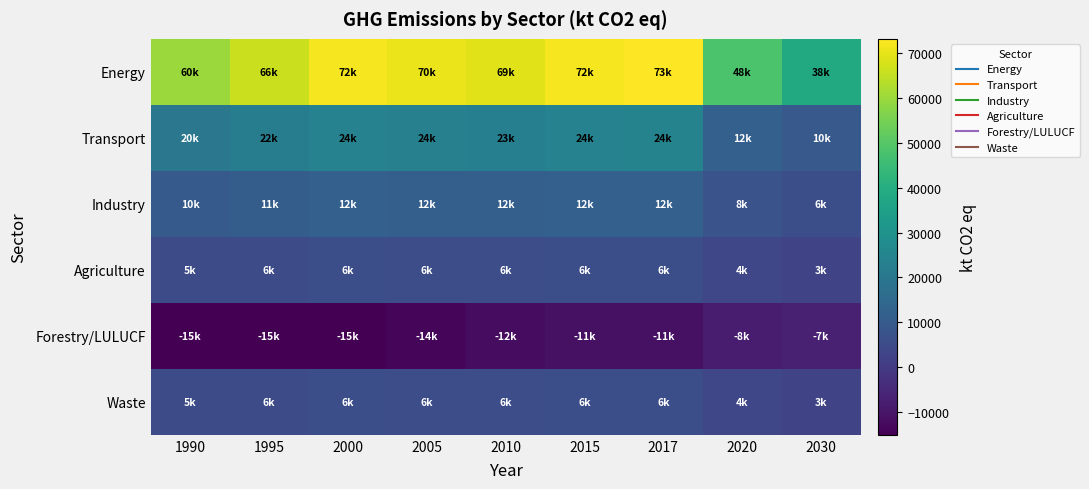

Reading right to left, list all the values displayed in this chart.

Energy: 2030=38400	2020=48000	2017=73080	2015=72000	2010=69000	2005=70500	2000=72000	1995=66000	1990=60000
Transport: 2030=9600	2020=12000	2017=24360	2015=24000	2010=23000	2005=23500	2000=24000	1995=22000	1990=20000
Industry: 2030=6000	2020=7500	2017=12180	2015=12000	2010=11500	2005=11750	2000=12000	1995=11000	1990=10000
Agriculture: 2030=3000	2020=3750	2017=6090	2015=6000	2010=5750	2005=5875	2000=6000	1995=5500	1990=5000
Forestry/LULUCF: 2030=-7000	2020=-8000	2017=-11165	2015=-11000	2010=-12000	2005=-13500	2000=-15000	1995=-15000	1990=-15000
Waste: 2030=3000	2020=3750	2017=6090	2015=6000	2010=5750	2005=5875	2000=6000	1995=5500	1990=5000